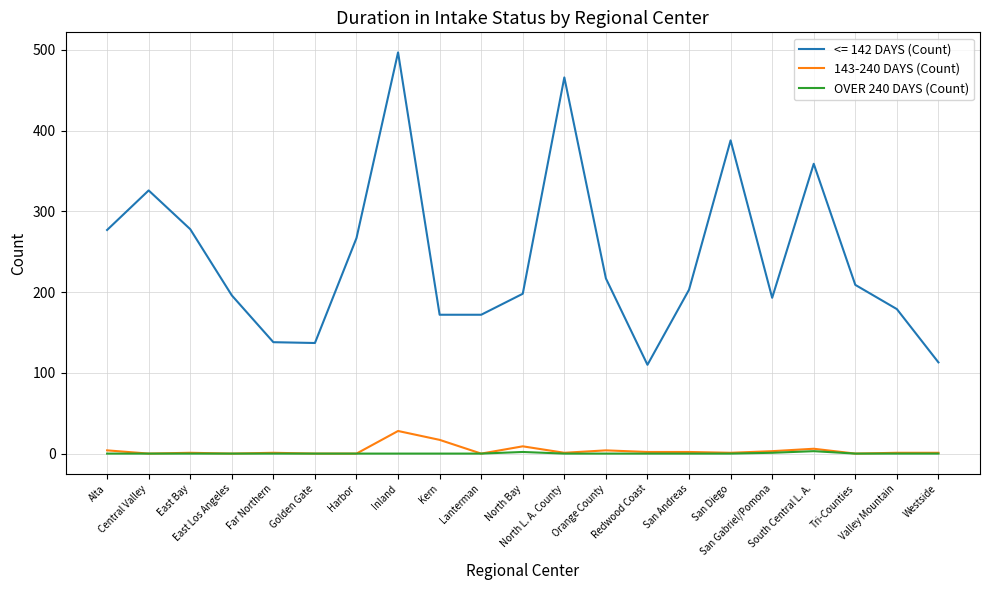

True or false: <= 142 DAYS (Count) and OVER 240 DAYS (Count) cross at least once.

False